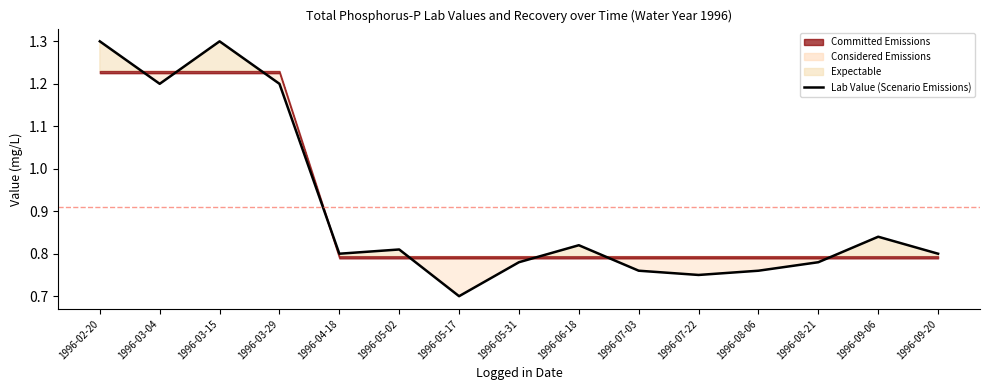

At which category does the chart reach its peak across all series?

1996-02-20